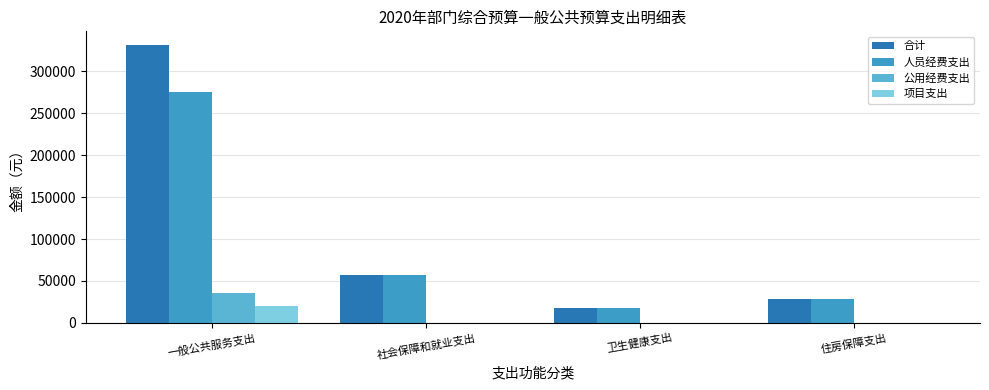

Count the number of data series in this chart.

4